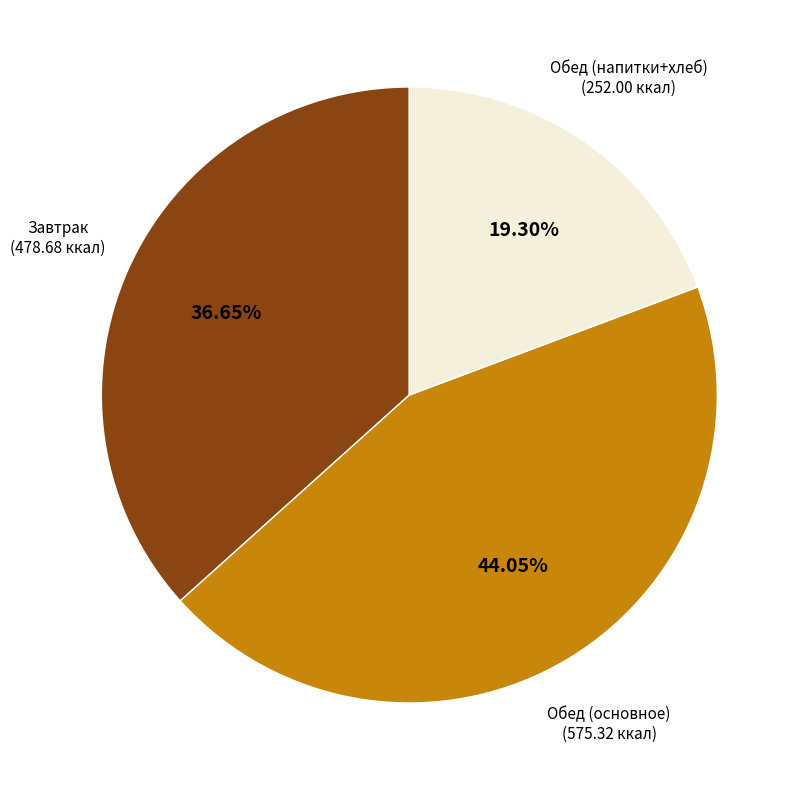

Is there a majority slice in this chart?

No